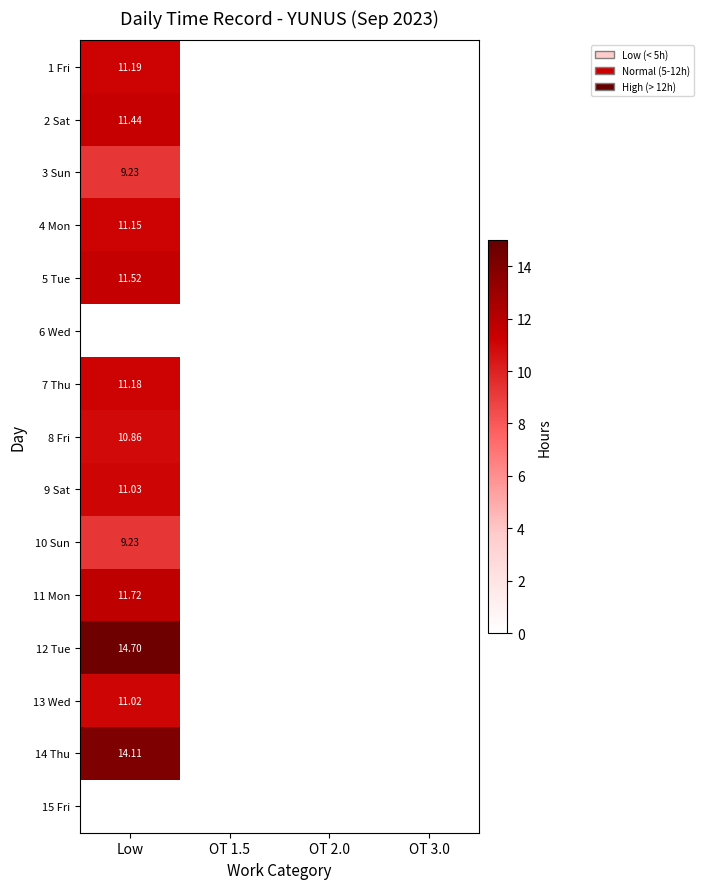

Is the value of 10 Sun at Low greater than the value of 2 Sat at Low?

No